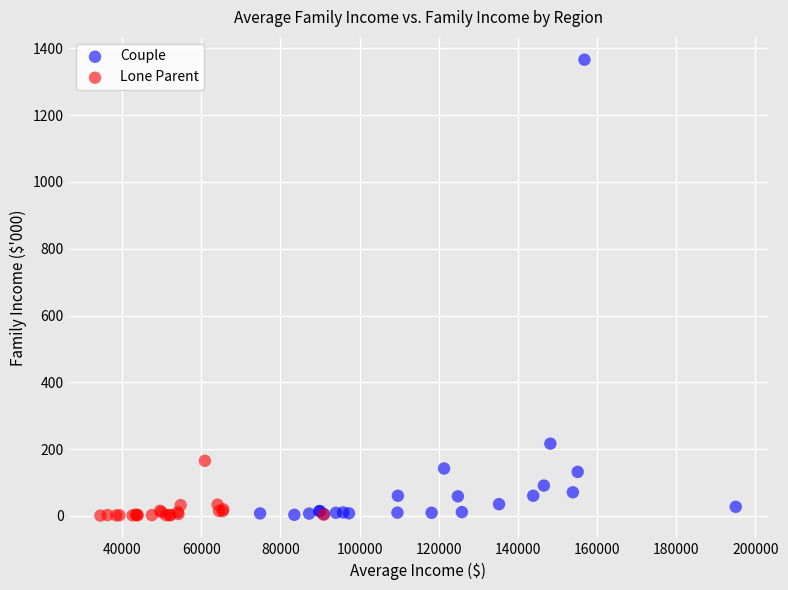

What are all the series names shown in the legend?

Couple, Lone Parent